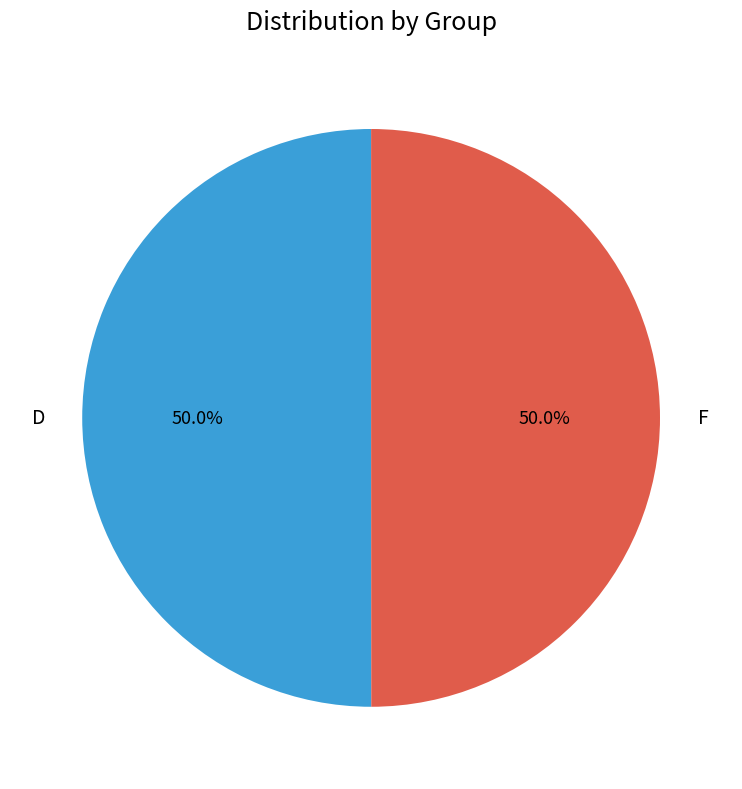

How many segments does this pie chart have?

2